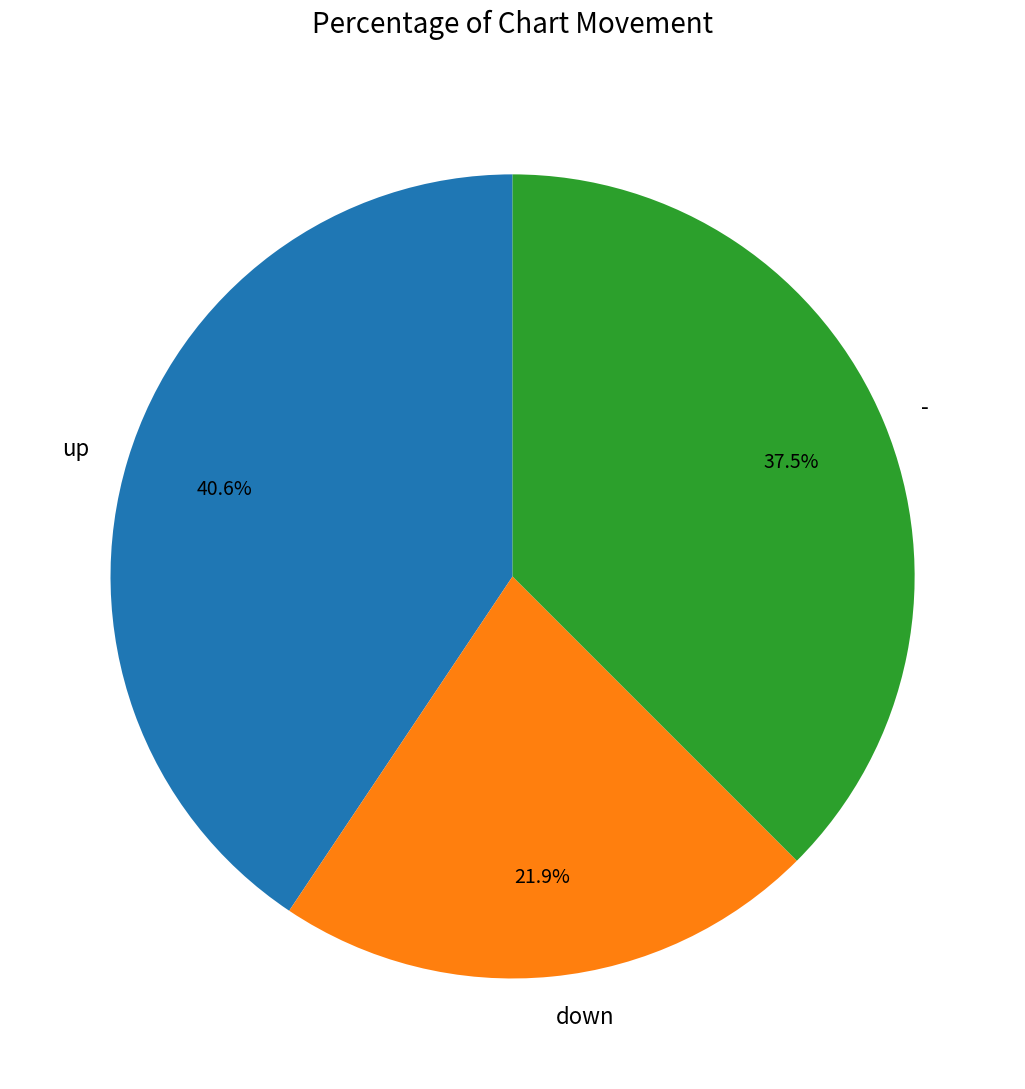

Which has a higher value, up or down?

up